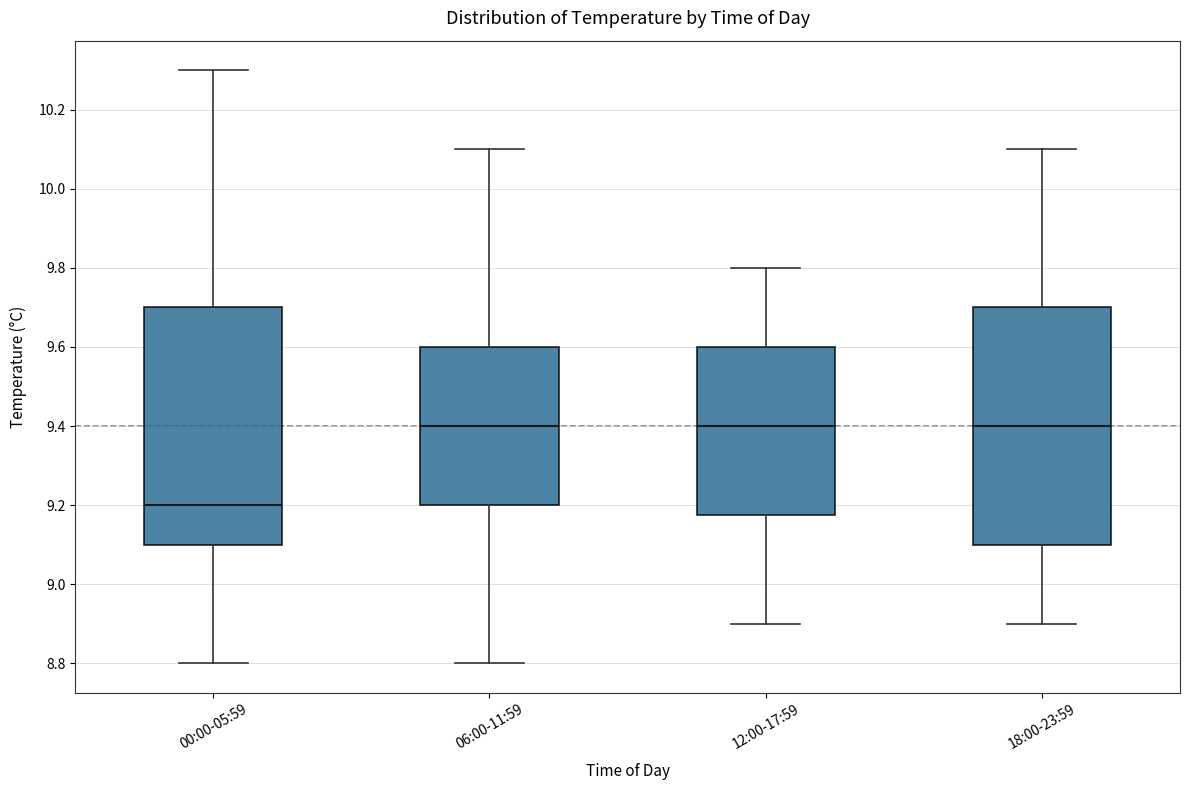

Where does the lower whisker of the box for 12:00-17:59 end on the y-axis? The values are not printed on the chart, so give them approximately, as read against the axis.

8.90